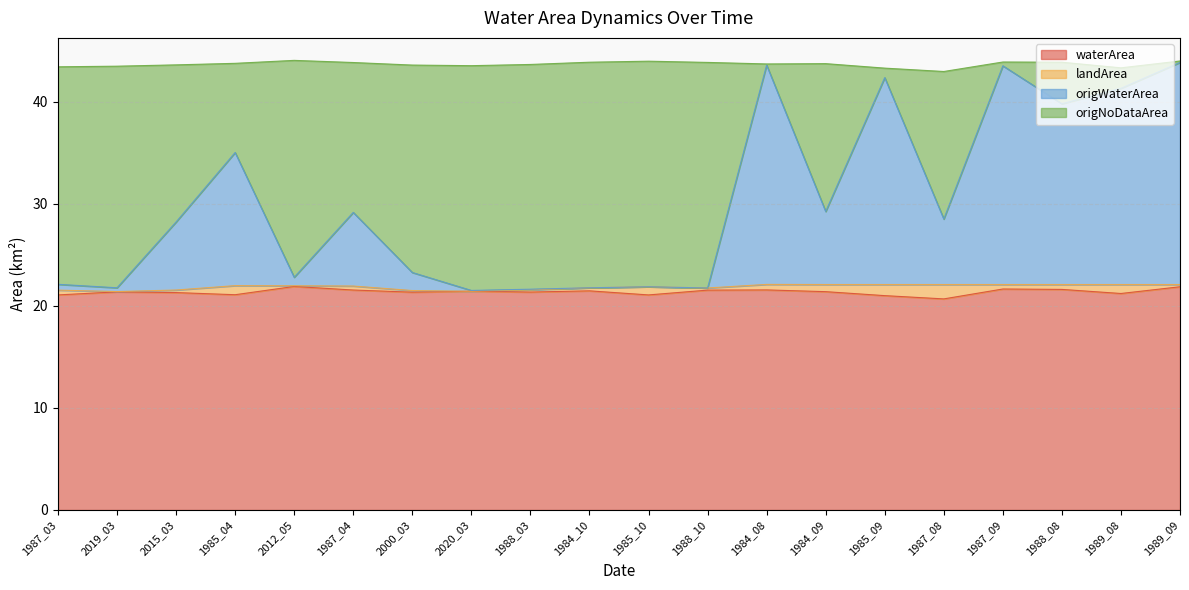

What position from the left is 1985_10?

11